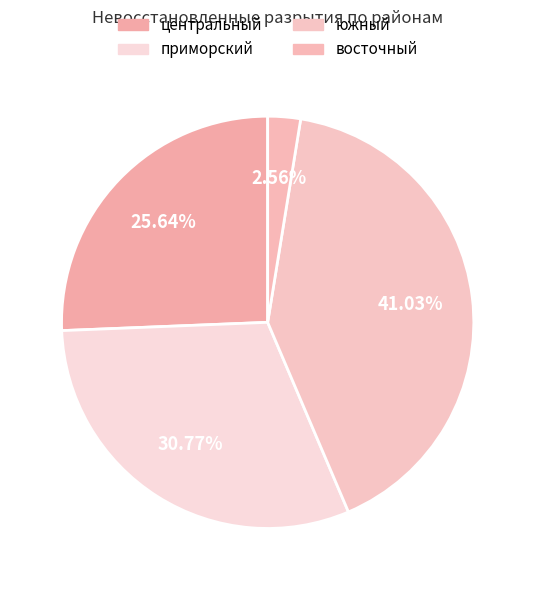

Rank the categories by value from lowest to highest.

восточный, центральный, приморский, южный